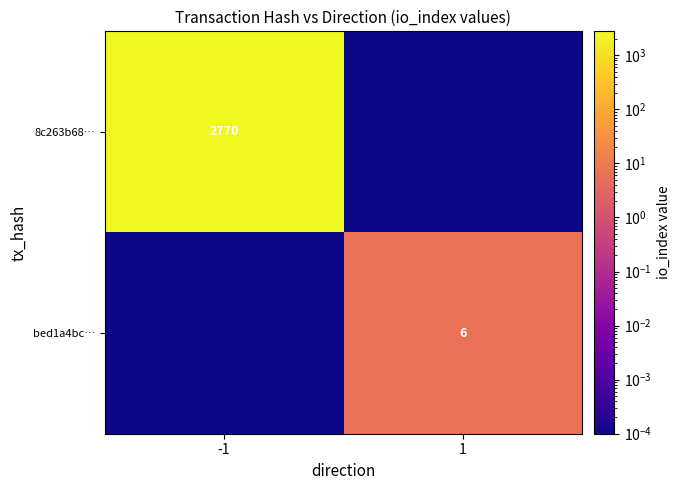

List the labels in order of bed1a4bc… value, smallest first.

-1, 1